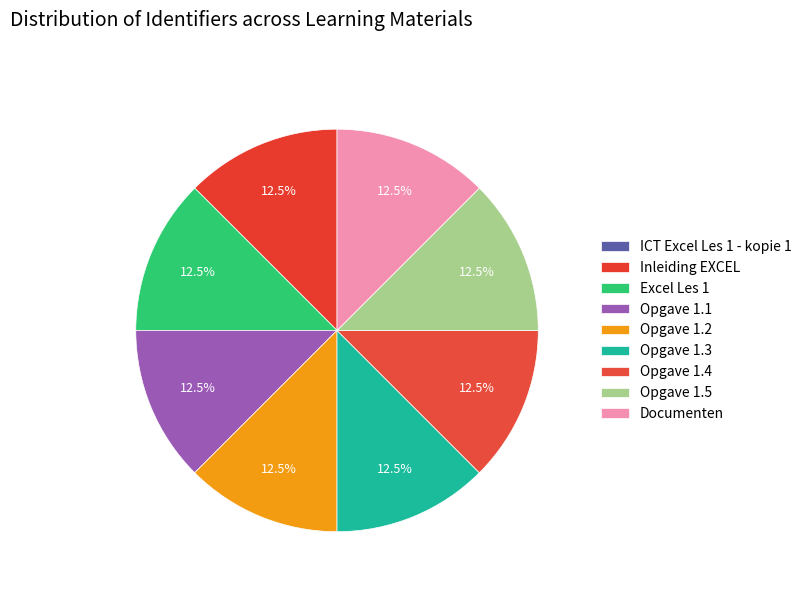

Is the sum of Opgave 1.2 and Inleiding EXCEL greater than half?

No